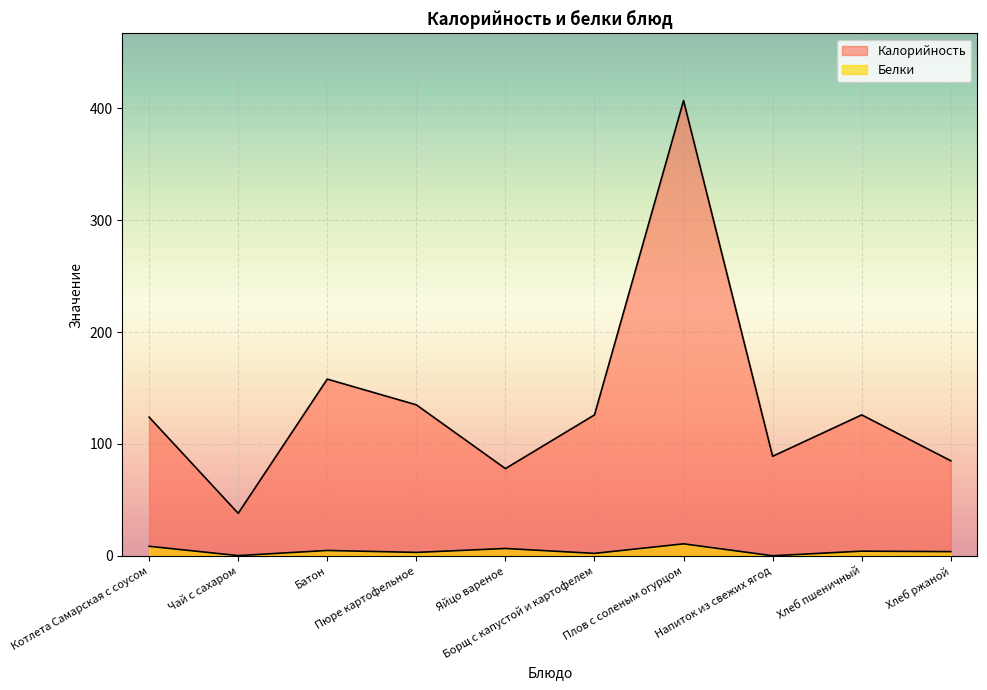

At how many categories does at least one series exceed 76?

9